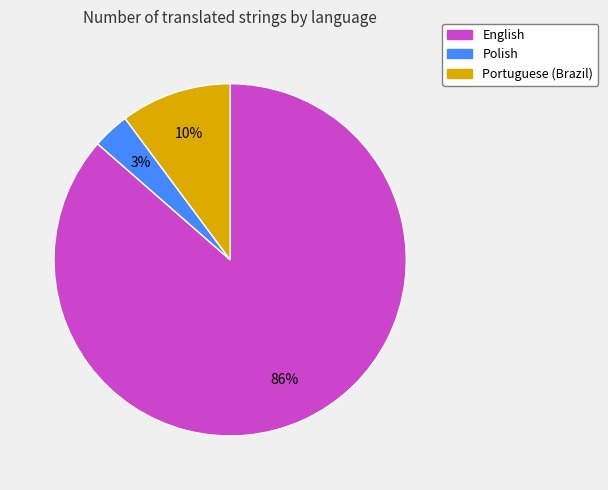

Between Portuguese (Brazil) and English, which is larger?

English